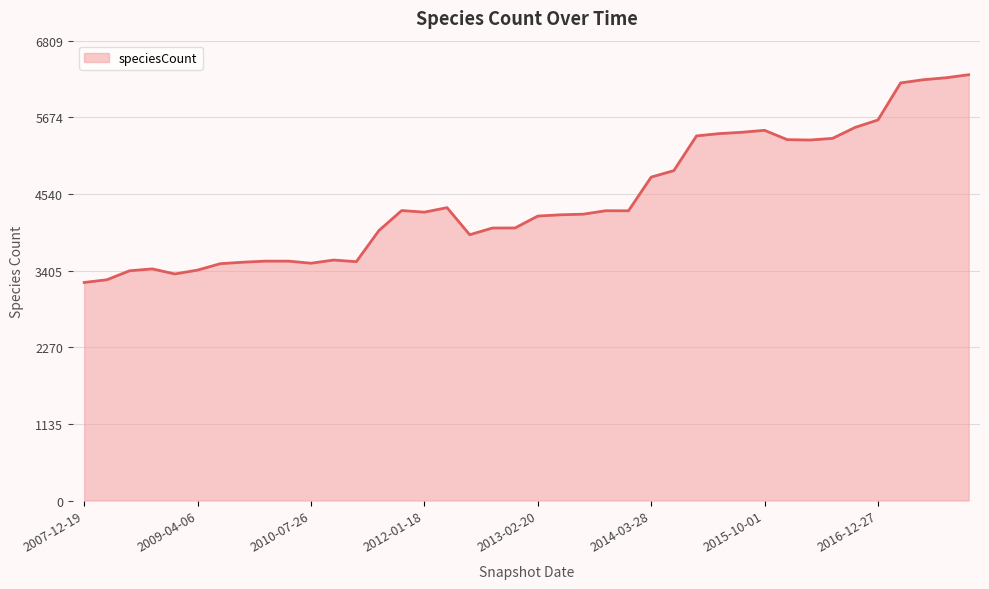

What is the difference between the maximum and minimum values?

3076